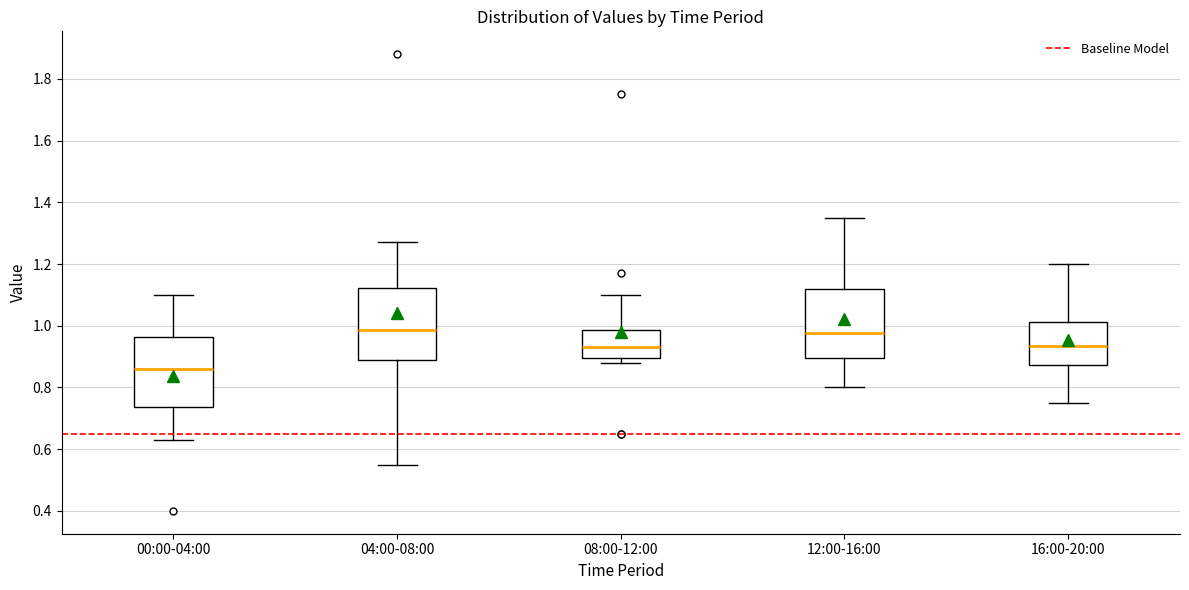

Where does the upper whisker of the box for 08:00-12:00 end on the y-axis? The values are not printed on the chart, so give them approximately, as read against the axis.

1.10